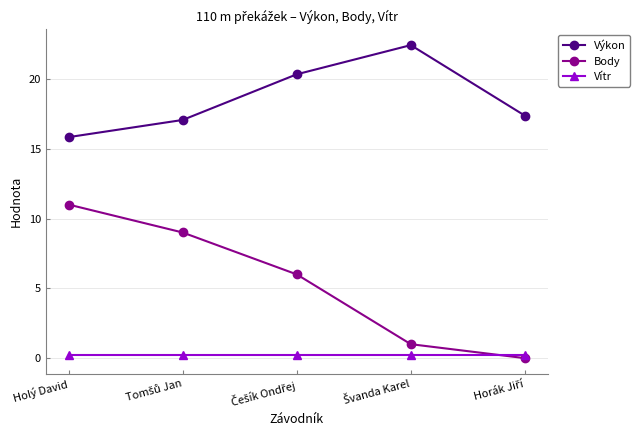

True or false: Body and Vítr intersect in this chart.

True